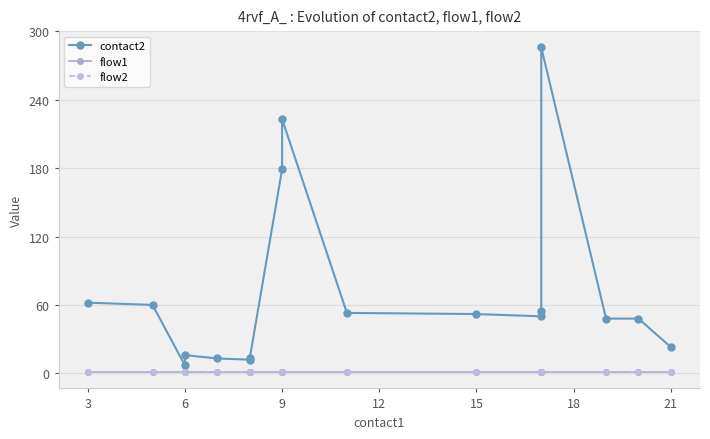

Rank the series by their maximum value, from lowest to highest.

flow1, flow2, contact2